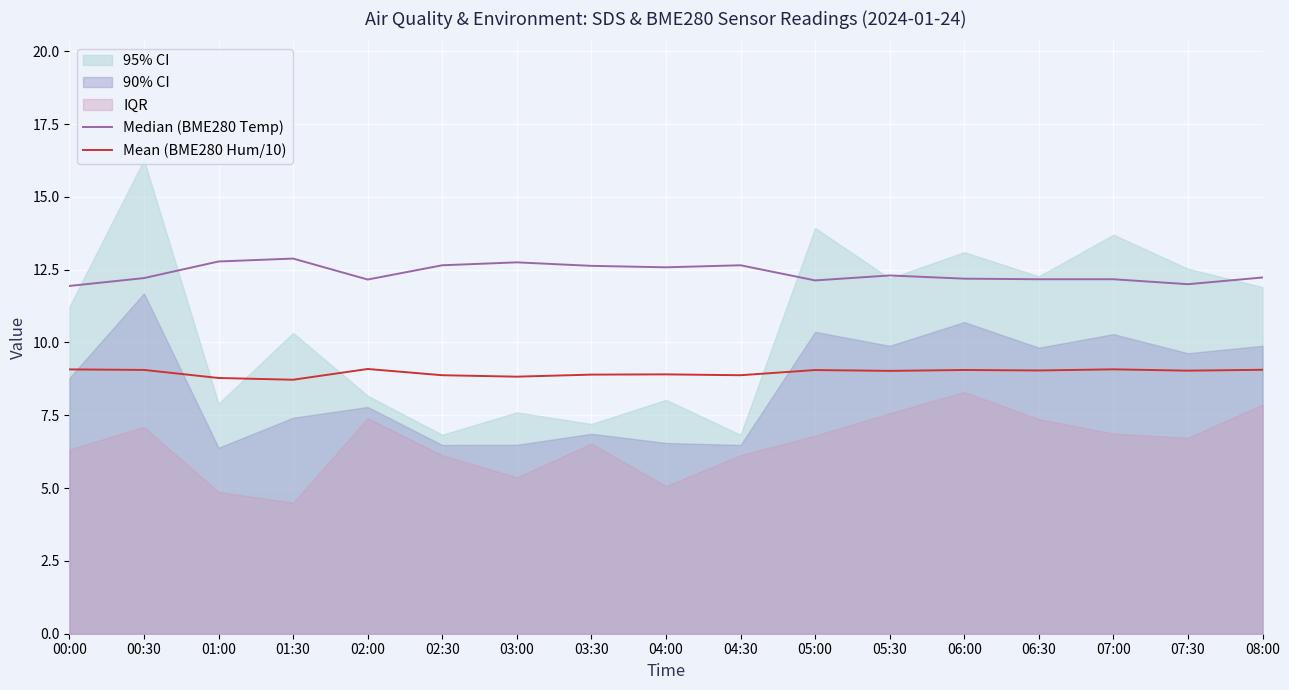

The Mean (BME280 Hum/10) series shows 8.9 at 03:30. True or false?

True